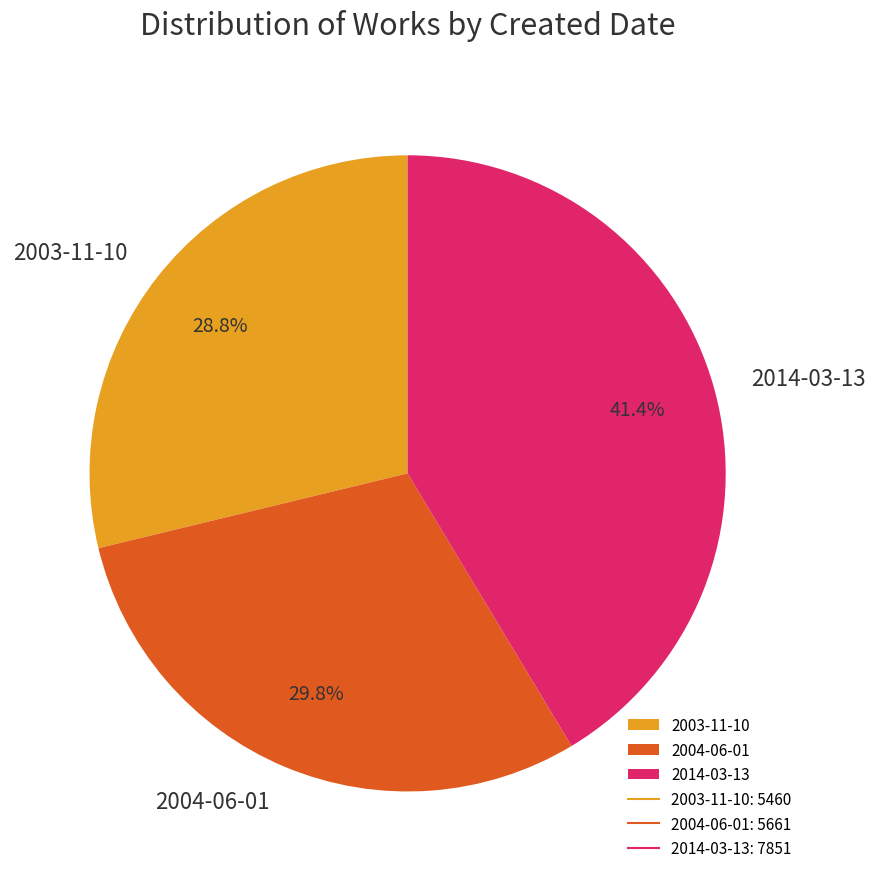

Is it true that 2004-06-01 is 36% of the pie?

False